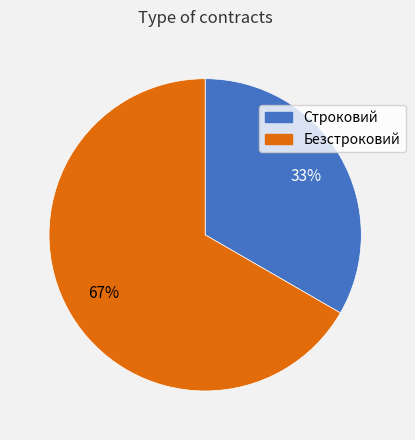

To the nearest percent, what is the average slice percentage?

50%